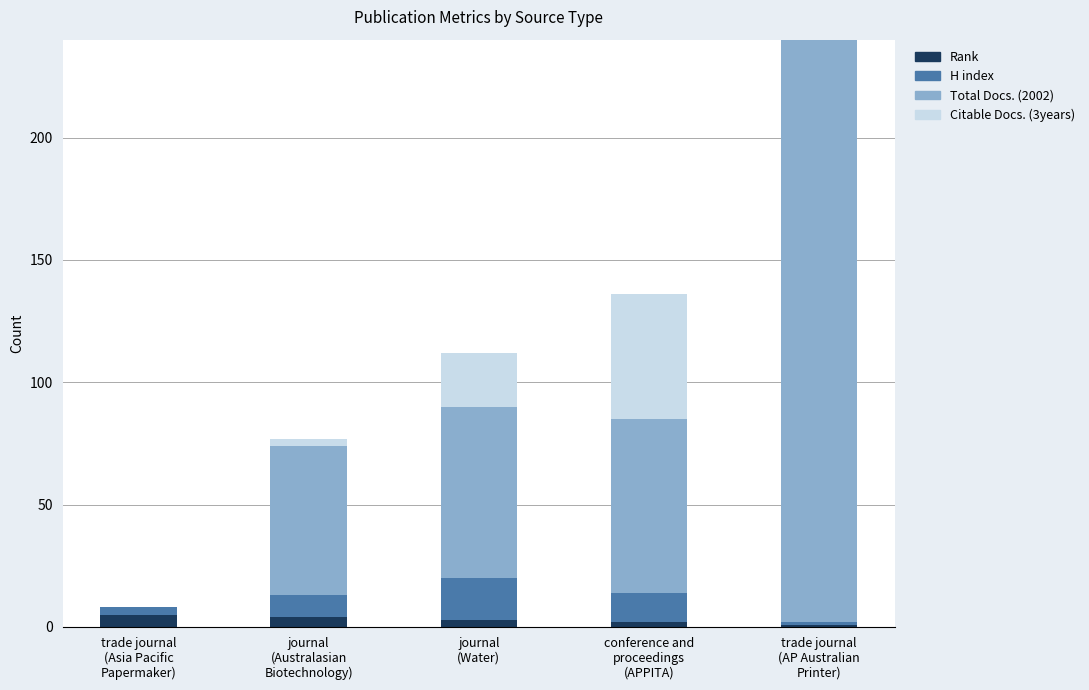

What is the total value across all series at trade journal
(AP Australian
Printer)?

240